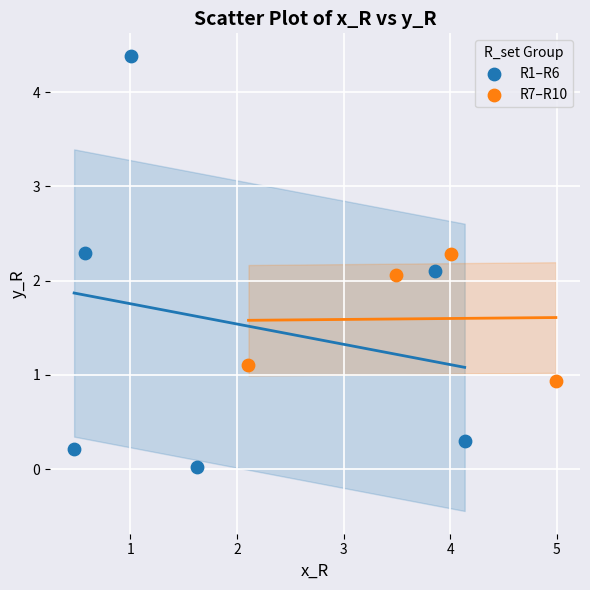

What are all the series names shown in the legend?

R1–R6, R7–R10